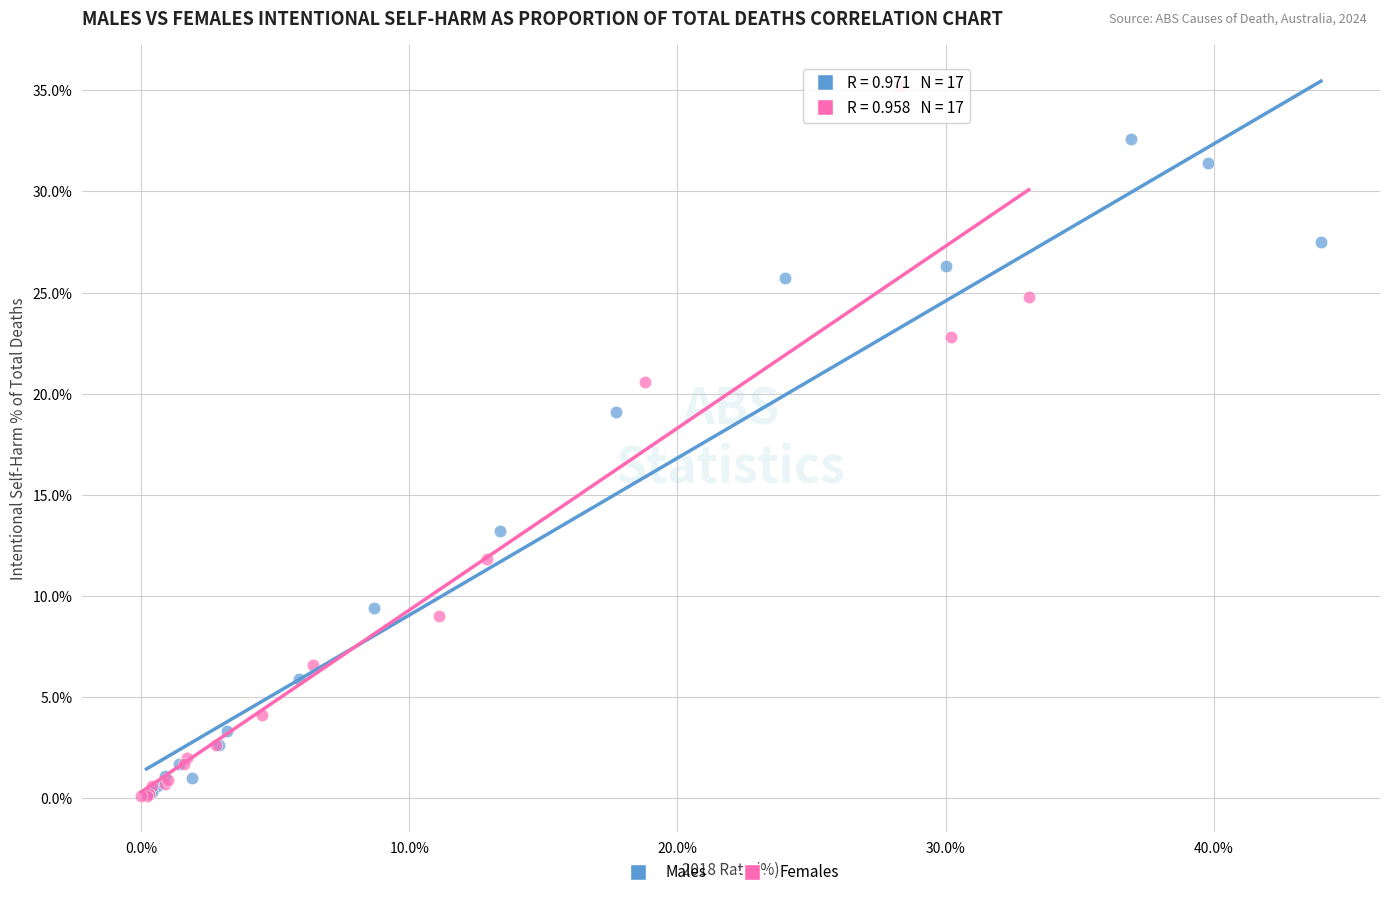

Which series contains the highest Y value?

Females